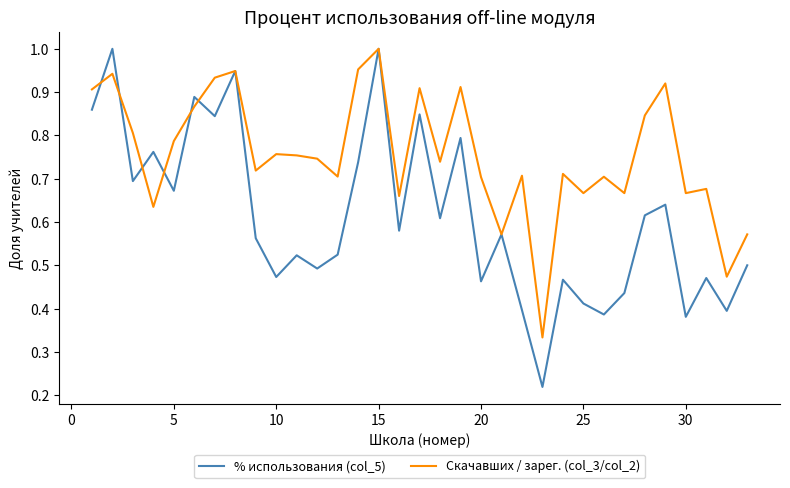

Which series has the largest range (max minus min)?

% использования (col_5)